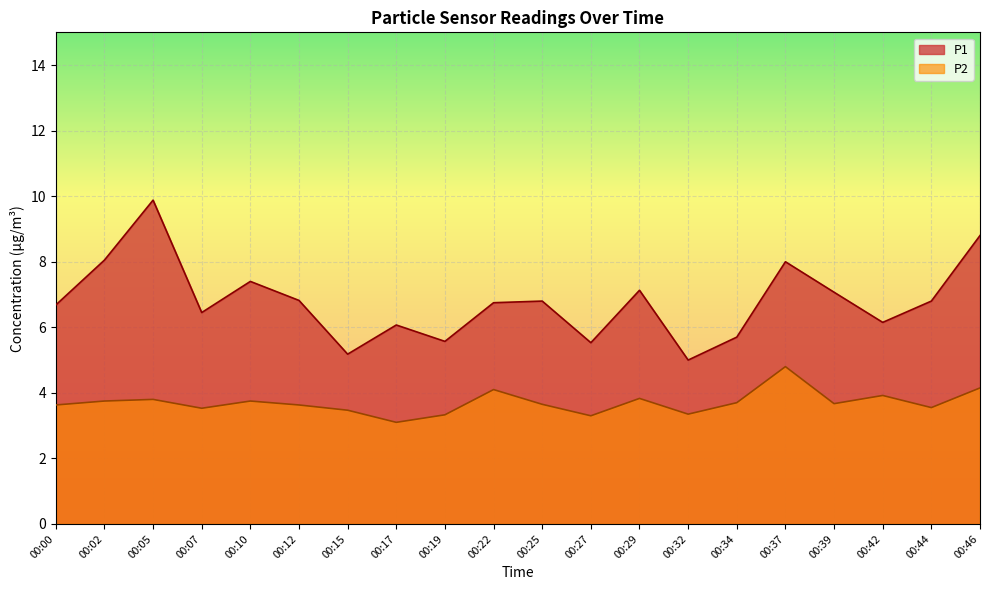

Which label corresponds to the largest value in the chart?

00:05